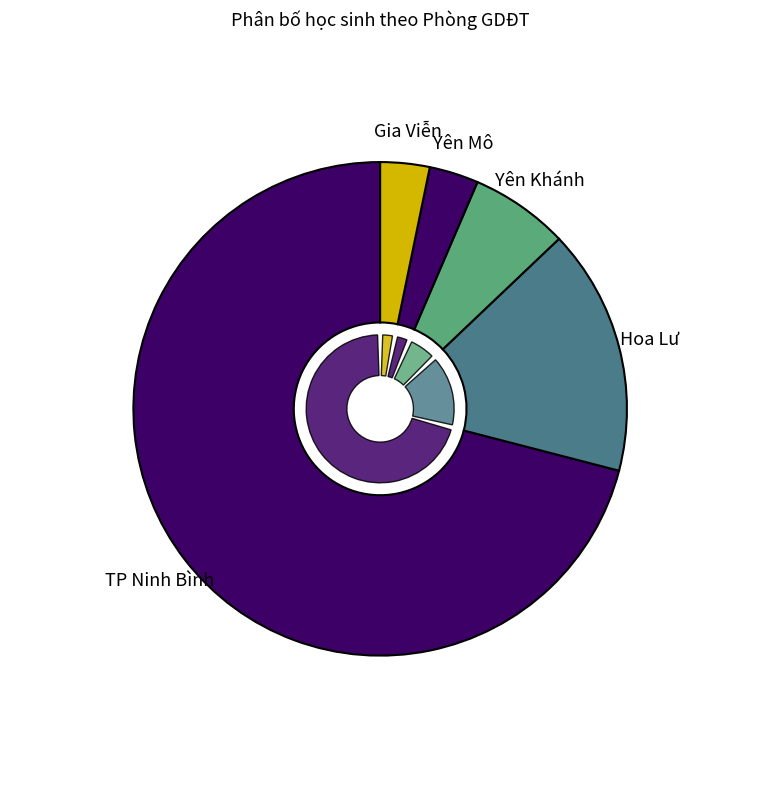

The Yên Khánh slice represents 20% of the pie. True or false?

False